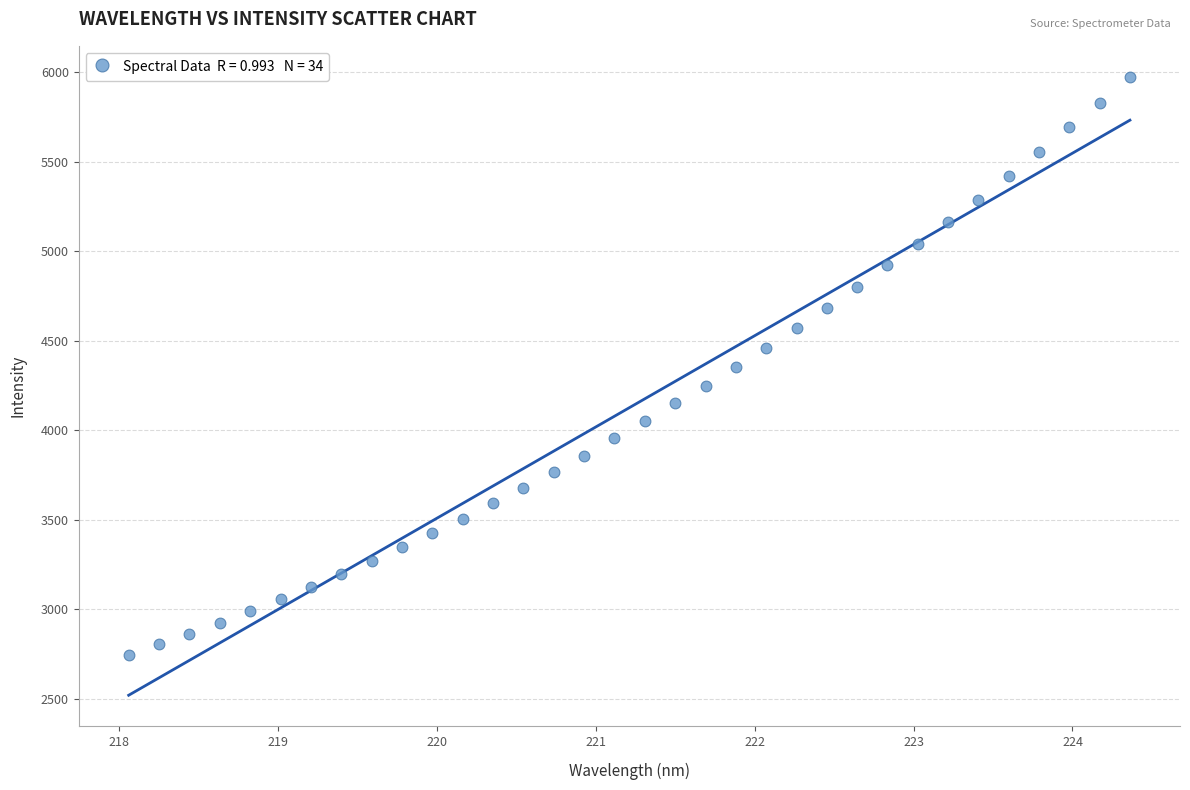

What is the range of Y values (max minus min)?

3230.3